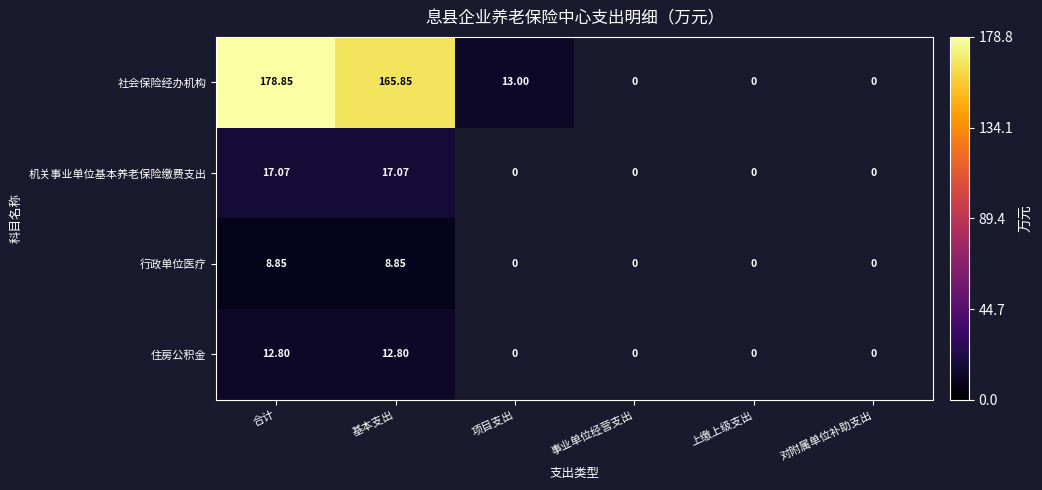

How many series are shown in this chart?

4